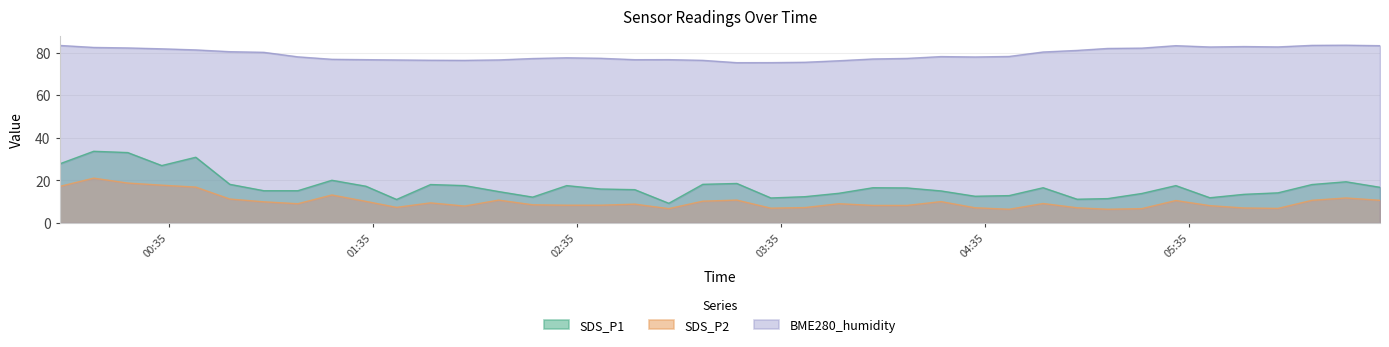

Reading right to left, list all the values displayed in this chart.

SDS_P1: 16.8	19.4	18.1	14.2	13.5	11.9	17.6	13.9	11.5	11.2	16.6	12.9	12.6	15.1	16.5	16.6	14.0	12.4	11.8	18.6	18.2	9.3	15.7	16.0	17.6	12.2	14.8	17.6	18.1	11.1	17.3	20.1	15.2	15.2	18.2	30.9	27.0	33.1	33.7	27.8
SDS_P2: 10.7	11.8	10.7	6.9	7.1	8.2	10.6	6.8	6.5	7.2	9.2	6.5	7.2	10.1	8.3	8.3	9.1	7.3	7.0	10.8	10.3	6.8	8.9	8.4	8.4	8.6	10.8	8.0	9.5	7.4	10.2	13.2	9.1	10.0	11.3	16.9	17.8	18.8	21.1	17.2
BME280_humidity: 83.3	83.5	83.4	82.7	82.8	82.6	83.3	82.1	82.0	81.0	80.3	78.2	78.0	78.1	77.3	77.0	76.2	75.5	75.3	75.3	76.4	76.7	76.7	77.3	77.6	77.2	76.6	76.4	76.4	76.6	76.7	76.9	78.0	80.1	80.4	81.3	81.8	82.2	82.4	83.4